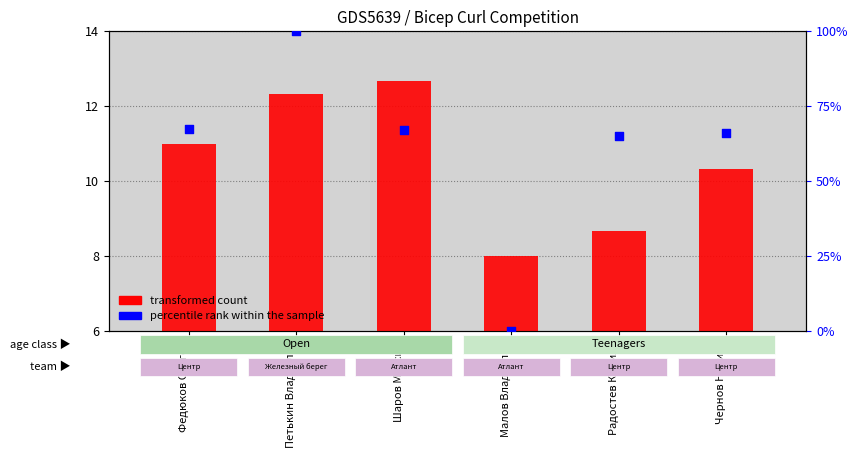

What are all the series names shown in the legend?

transformed count, percentile rank within the sample